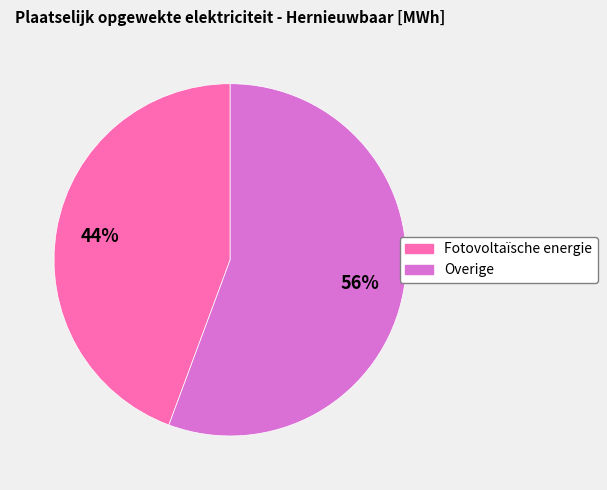

What is the ratio of the value at Fotovoltaïsche energie to the value at Overige?

0.8